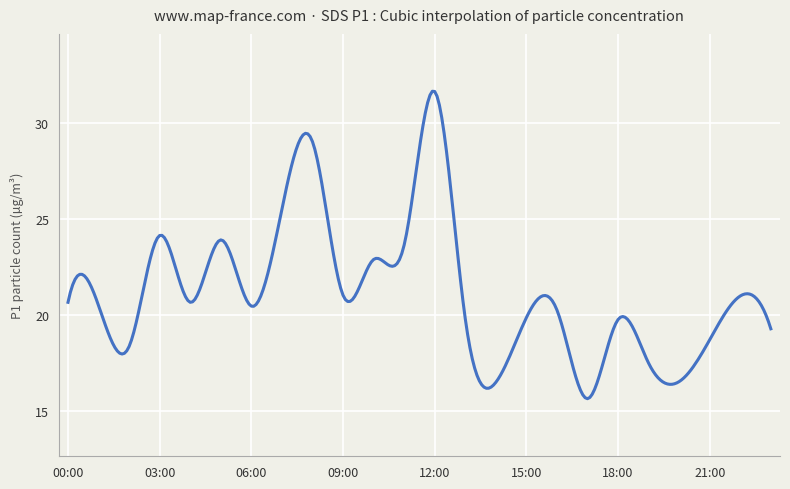

What is the difference between the maximum and second lowest values?

16.0